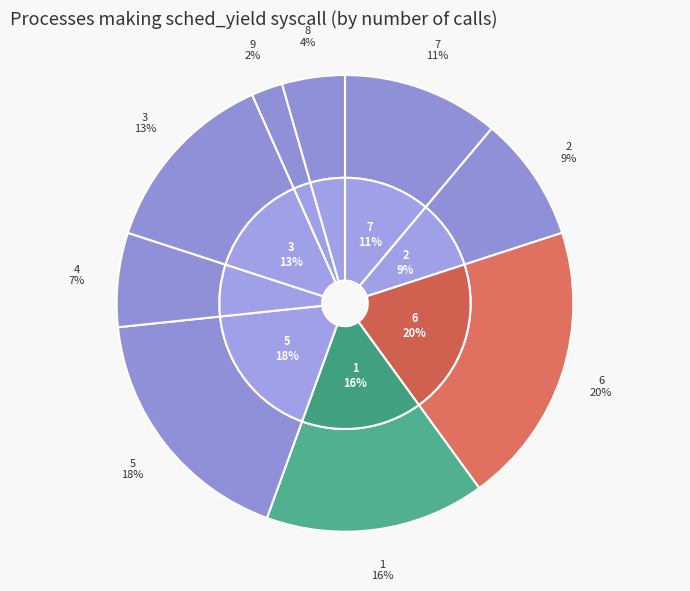

True or false: 1 accounts for 16% of the total.

True